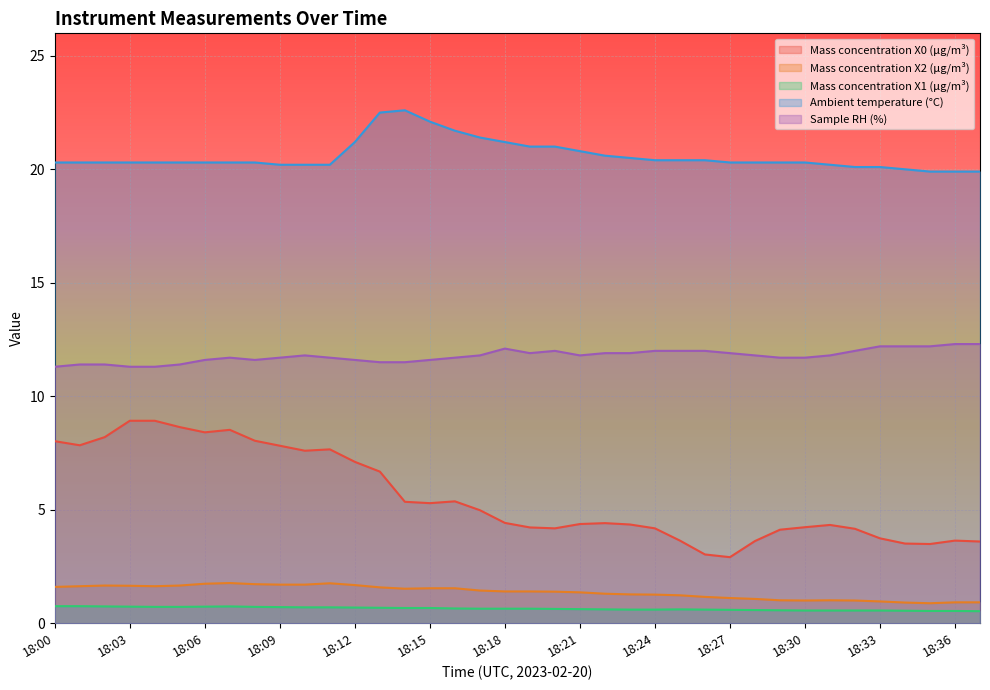

Which series changed the most between 18:23 and 18:28?

Mass concentration X0 (μg/m³)